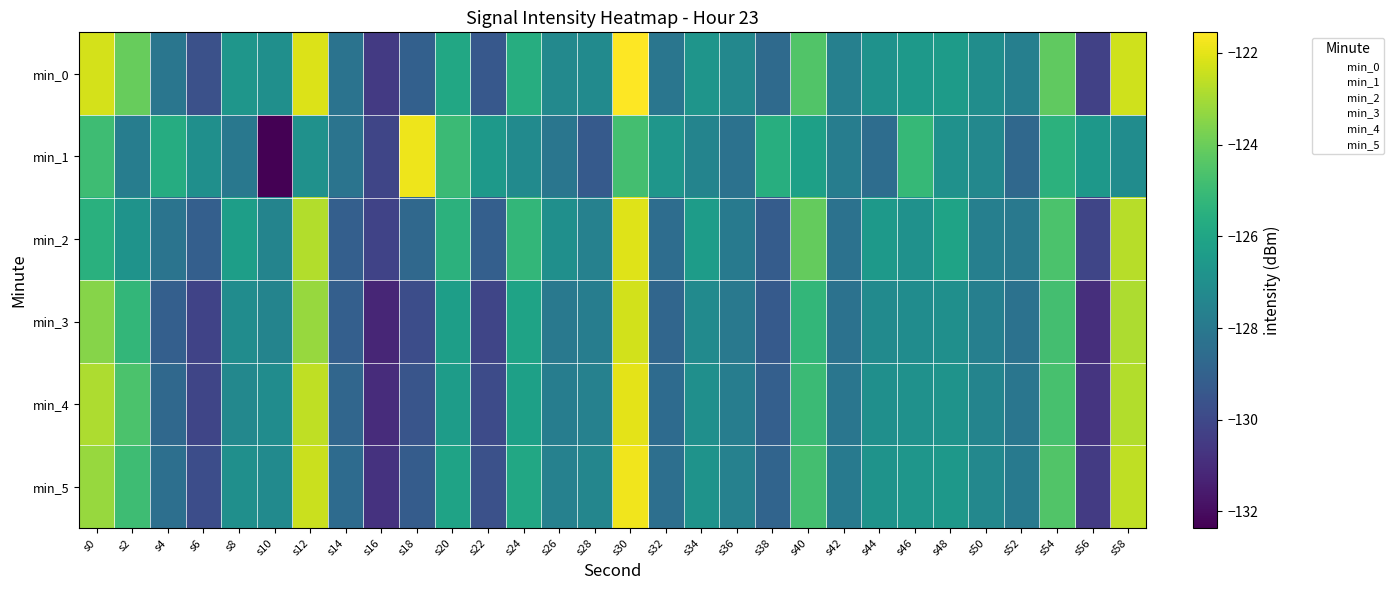

What is the smallest value displayed?

-132.4